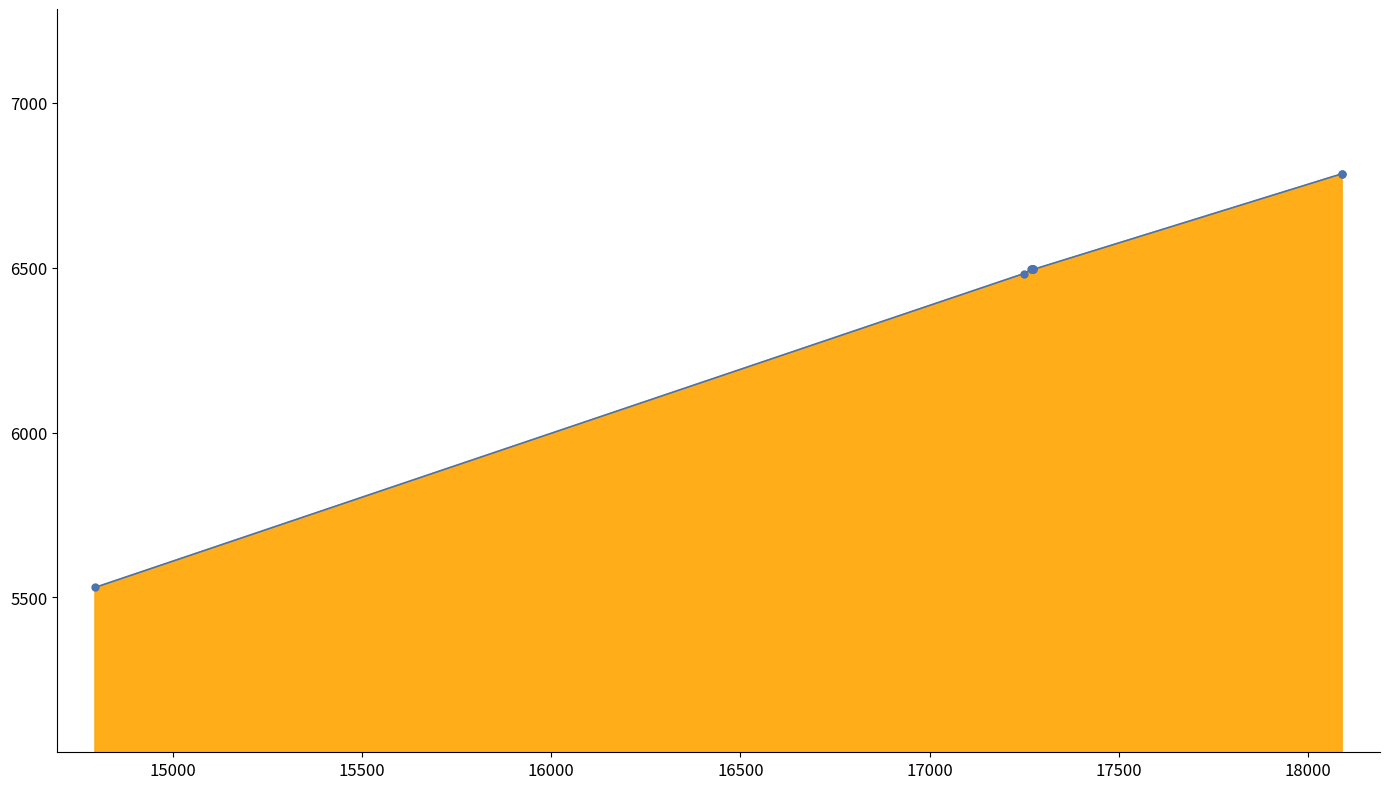

What is the smallest value displayed?

5530